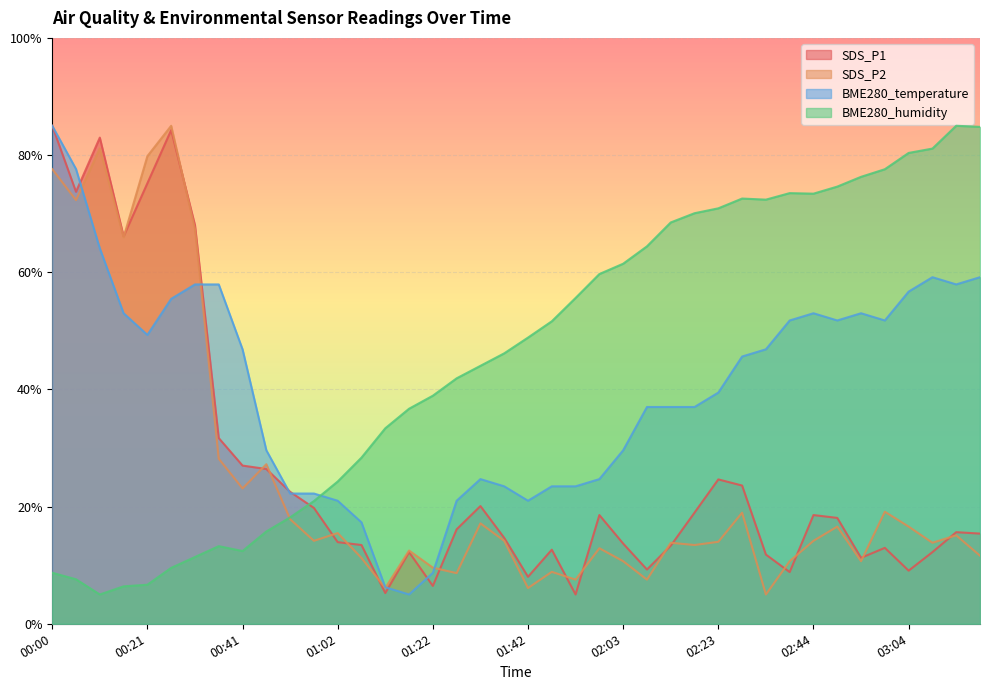

Reading left to right, extract all data points from this chart.

SDS_P1: 00:00=85.0	00:05=73.7	00:11=83.0	00:16=66.1	00:21=75.2	00:26=84.3	00:31=68.0	00:36=31.7	00:41=27.0	00:46=26.4	00:51=22.5	00:57=19.8	01:02=13.9	01:07=13.4	01:12=5.2	01:17=12.2	01:22=6.5	01:27=16.1	01:32=20.1	01:37=14.7	01:42=8.0	01:48=12.6	01:53=5.0	01:58=18.6	02:03=13.7	02:08=9.3	02:13=13.3	02:18=19.0	02:23=24.6	02:28=23.6	02:34=11.8	02:39=8.8	02:44=18.6	02:49=18.1	02:54=11.3	02:59=13.0	03:04=9.1	03:09=12.2	03:14=15.6	03:19=15.4
SDS_P2: 00:00=77.6	00:05=72.3	00:11=81.1	00:16=66.0	00:21=79.8	00:26=85.0	00:31=67.3	00:36=28.2	00:41=23.1	00:46=27.2	00:51=17.9	00:57=14.2	01:02=15.5	01:07=11.2	01:12=6.1	01:17=12.5	01:22=9.6	01:27=8.6	01:32=17.1	01:37=14.2	01:42=6.1	01:48=8.9	01:53=7.5	01:58=12.9	02:03=10.7	02:08=7.5	02:13=13.8	02:18=13.4	02:23=14.0	02:28=19.0	02:34=5.0	02:39=10.7	02:44=14.2	02:49=16.6	02:54=10.7	02:59=19.1	03:04=16.6	03:09=13.8	03:14=15.1	03:19=11.6
BME280_temperature: 00:00=85.0	00:05=77.6	00:11=64.1	00:16=53.0	00:21=49.3	00:26=55.5	00:31=57.9	00:36=57.9	00:41=46.8	00:46=29.6	00:51=22.2	00:57=22.2	01:02=21.0	01:07=17.3	01:12=6.2	01:17=5.0	01:22=8.7	01:27=21.0	01:32=24.7	01:37=23.5	01:42=21.0	01:48=23.5	01:53=23.5	01:58=24.7	02:03=29.6	02:08=37.0	02:13=37.0	02:18=37.0	02:23=39.5	02:28=45.6	02:34=46.8	02:39=51.8	02:44=53.0	02:49=51.8	02:54=53.0	02:59=51.8	03:04=56.7	03:09=59.2	03:14=57.9	03:19=59.2
BME280_humidity: 00:00=8.7	00:05=7.6	00:11=5.0	00:16=6.4	00:21=6.7	00:26=9.5	00:31=11.4	00:36=13.3	00:41=12.4	00:46=15.8	00:51=18.2	00:57=20.9	01:02=24.3	01:07=28.4	01:12=33.4	01:17=36.7	01:22=38.9	01:27=41.9	01:32=44.0	01:37=46.2	01:42=48.8	01:48=51.6	01:53=55.6	01:58=59.7	02:03=61.5	02:08=64.4	02:13=68.5	02:18=70.1	02:23=70.9	02:28=72.6	02:34=72.4	02:39=73.5	02:44=73.4	02:49=74.6	02:54=76.3	02:59=77.6	03:04=80.4	03:09=81.1	03:14=85.0	03:19=84.8